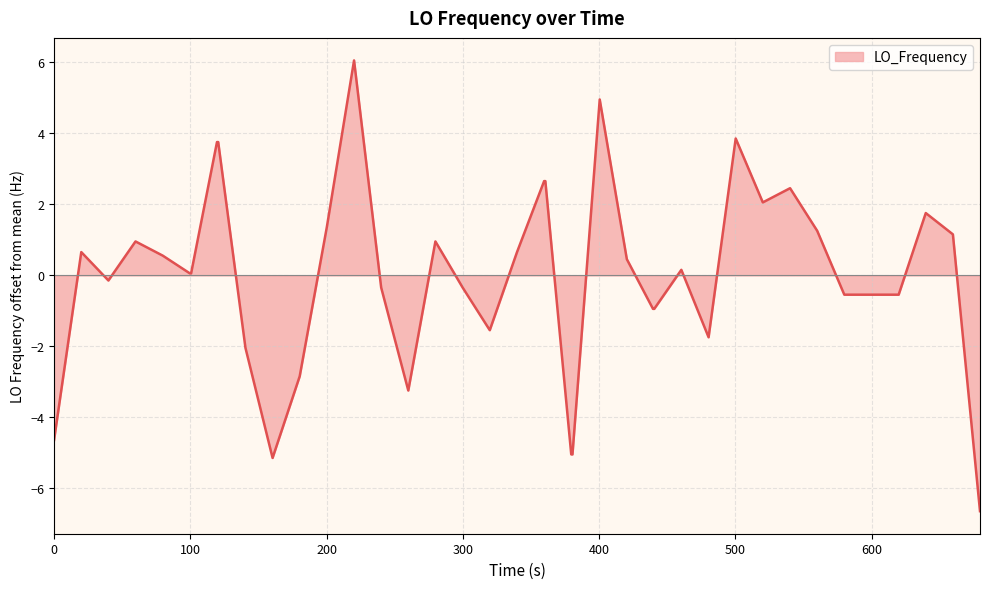

What is the maximum value shown in the chart?

6.1